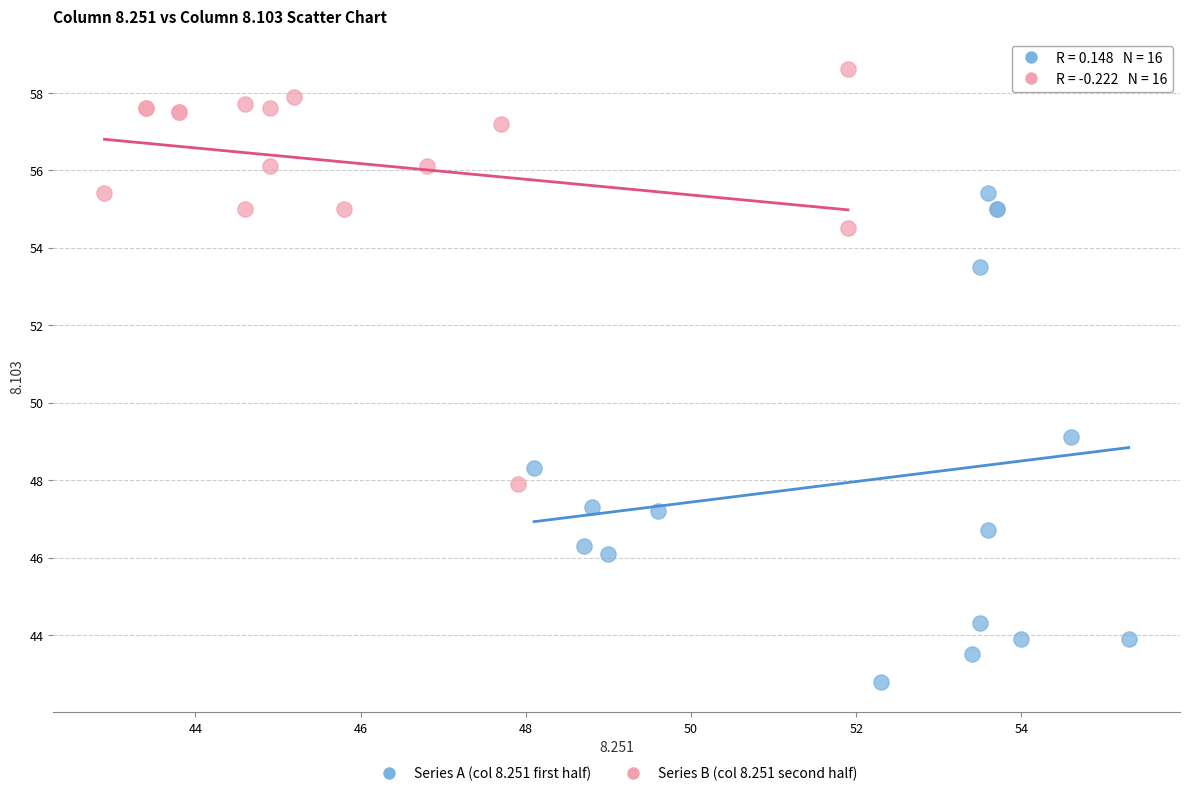

Which series contains the highest Y value?

Series B (col 8.251 second half)